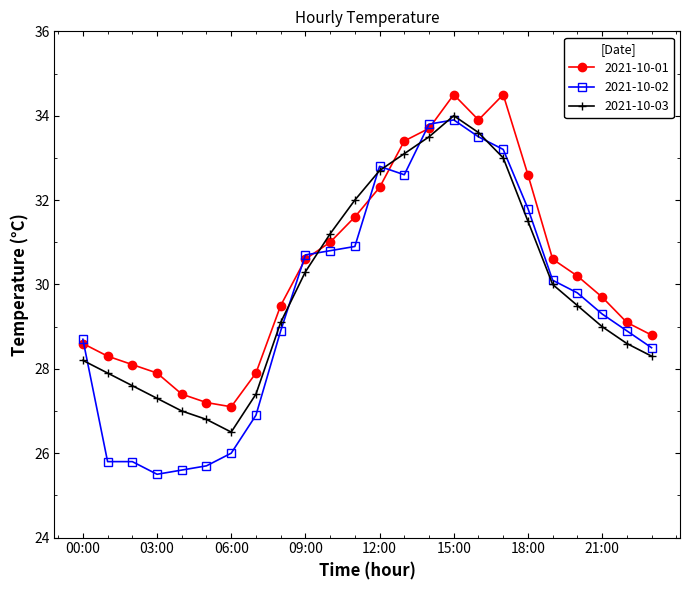

What is the minimum value shown in the chart?

25.5